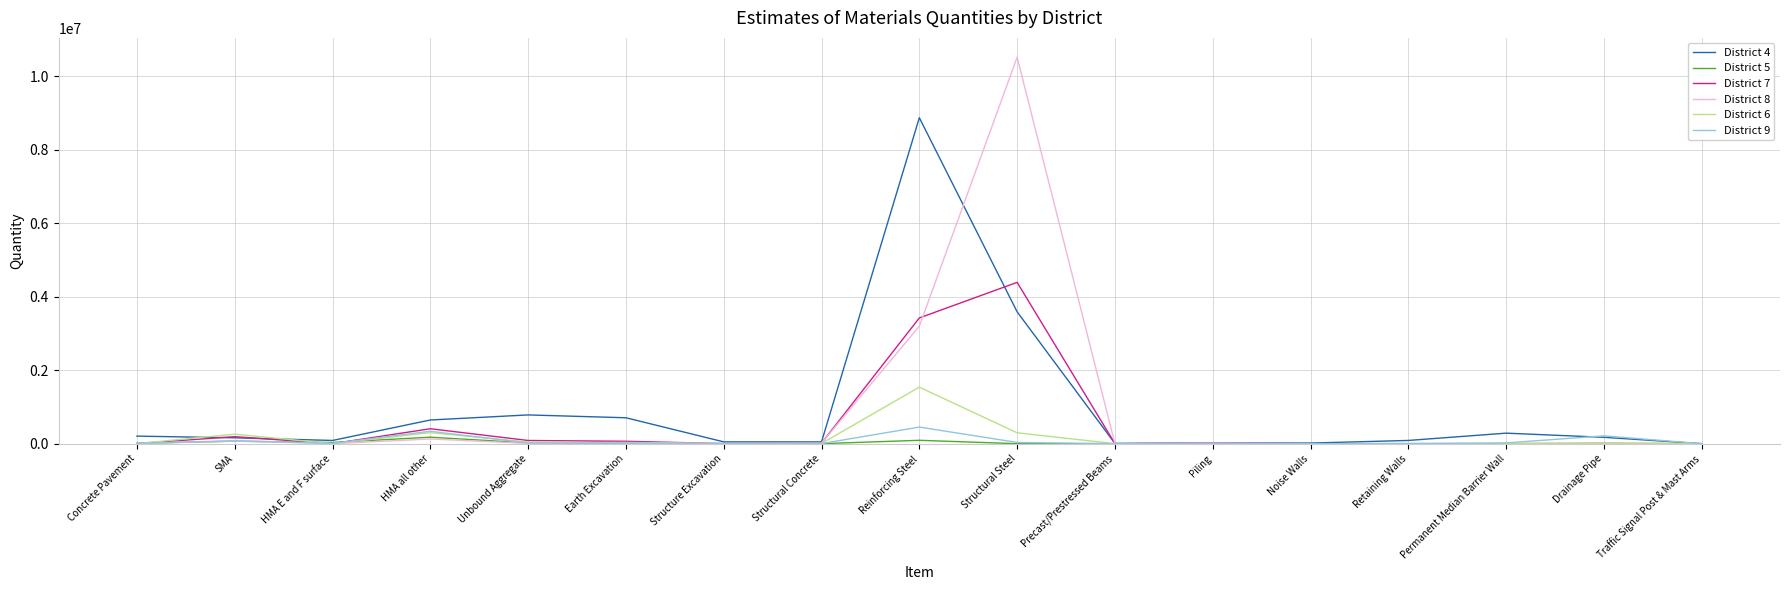

What is the spread (max minus min) of values at Drainage Pipe?

209797.0